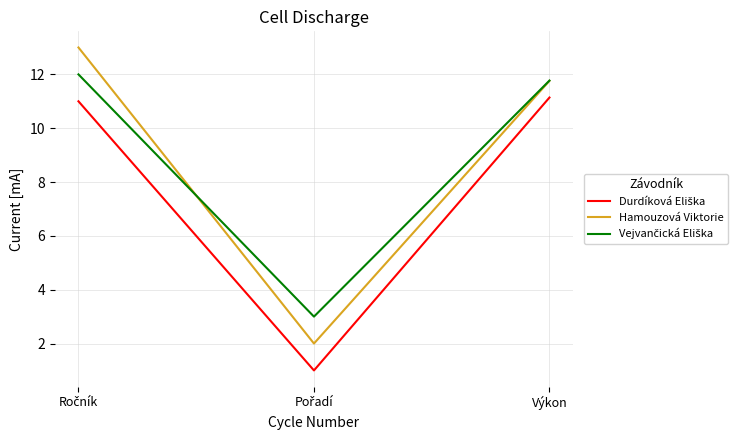

The Hamouzová Viktorie series shows 11.8 at Výkon. True or false?

True